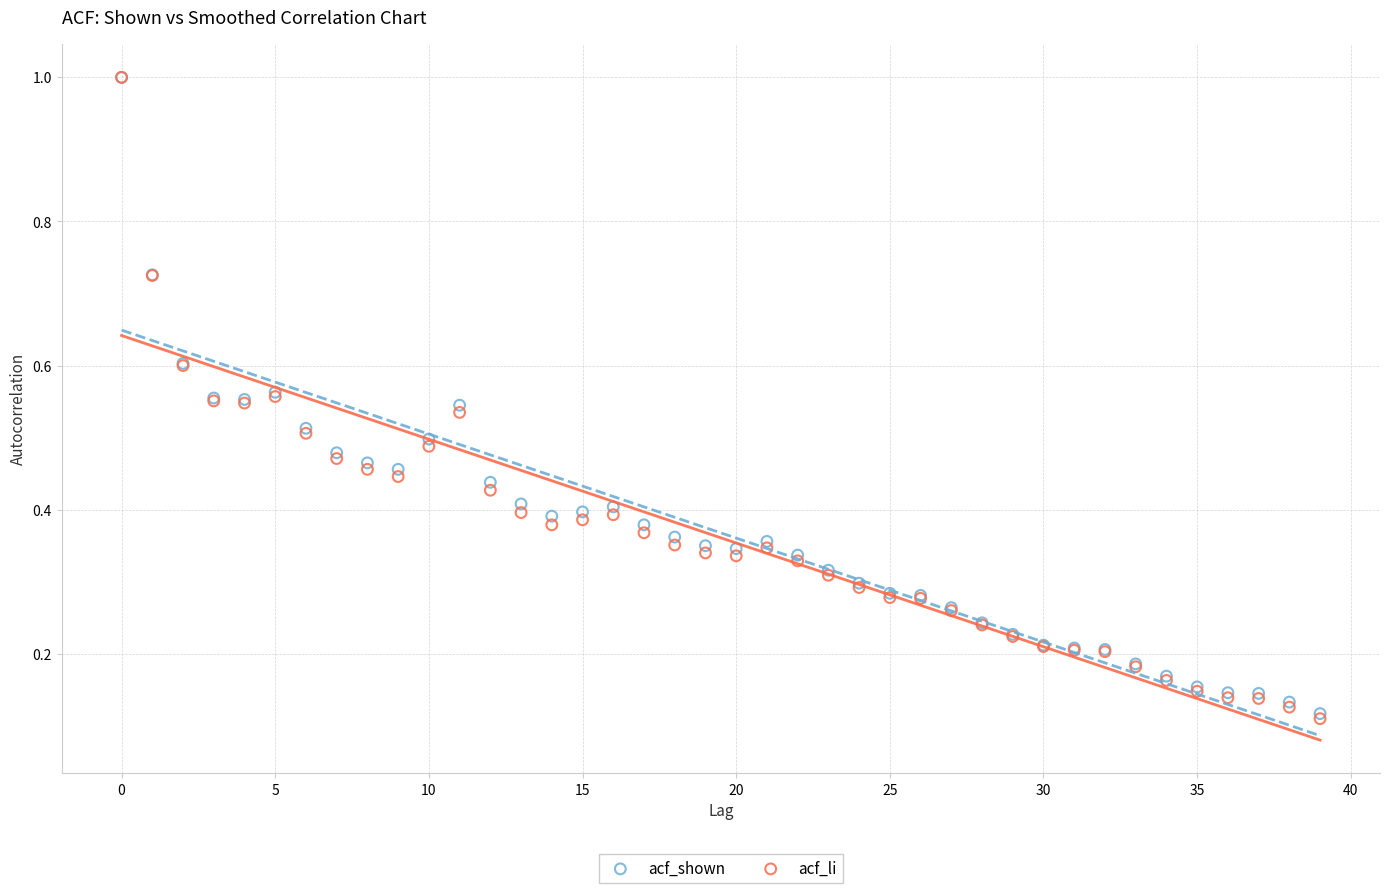

What are all the series names shown in the legend?

acf_shown, acf_li